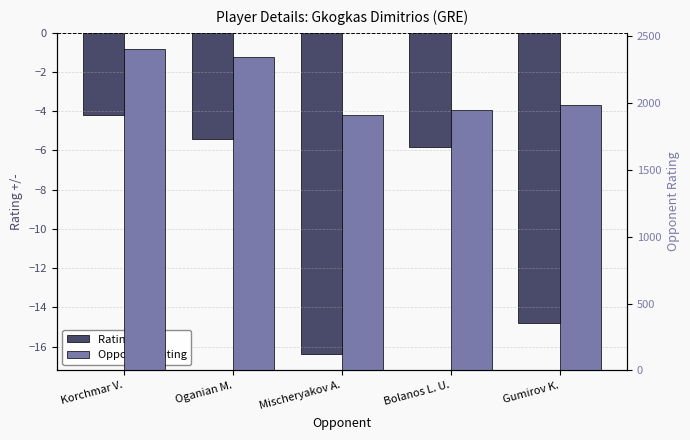

What are all the series names shown in the legend?

Rating +/-, Opponent Rating